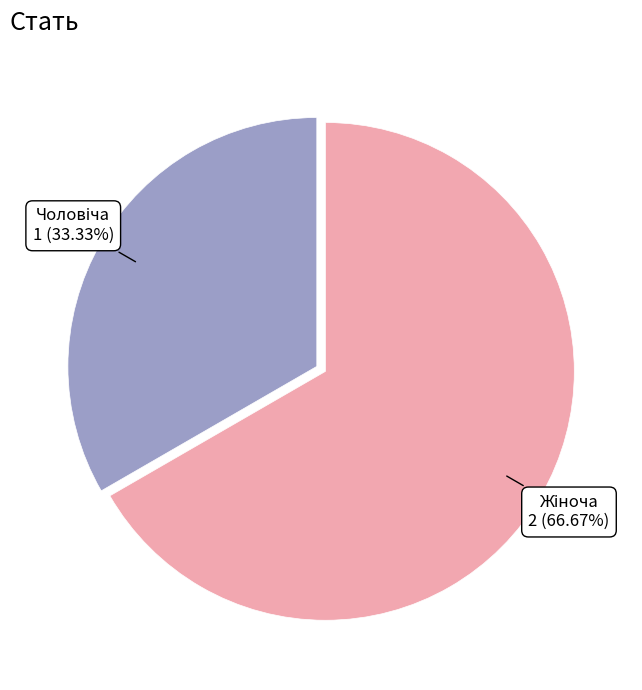

Count the number of slices in the pie.

2